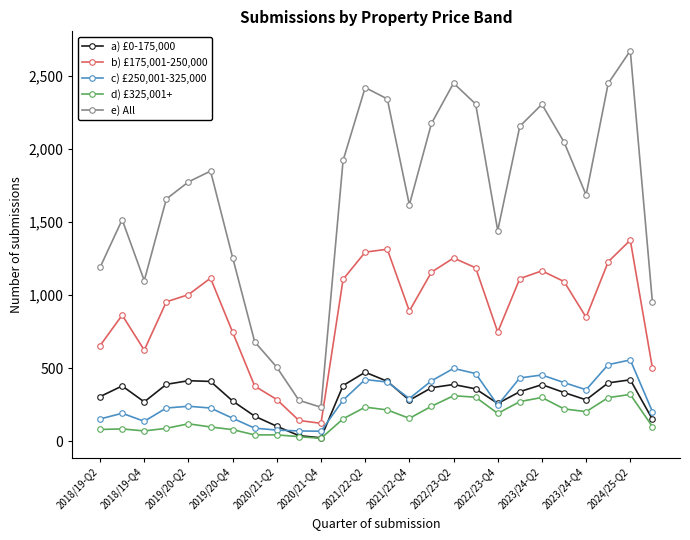

Does the chart have visible grid lines?

No